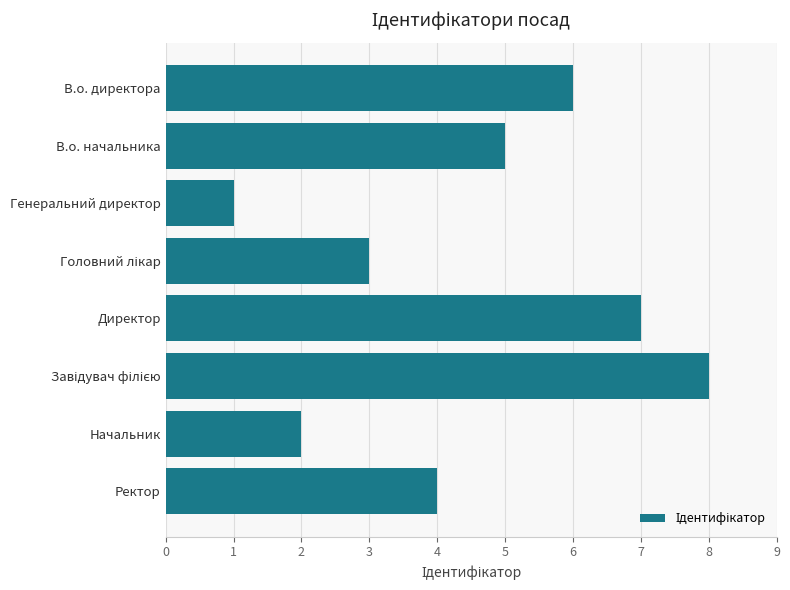

What position from the top is Директор?

5